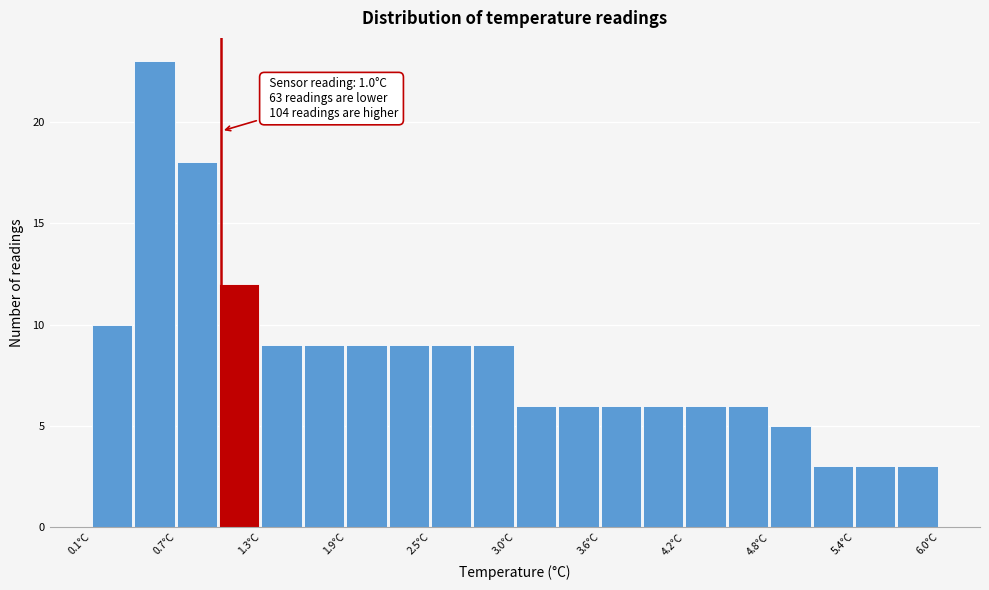

Read against the x-axis, roughly where is the centre of the tallest bar?

0.5